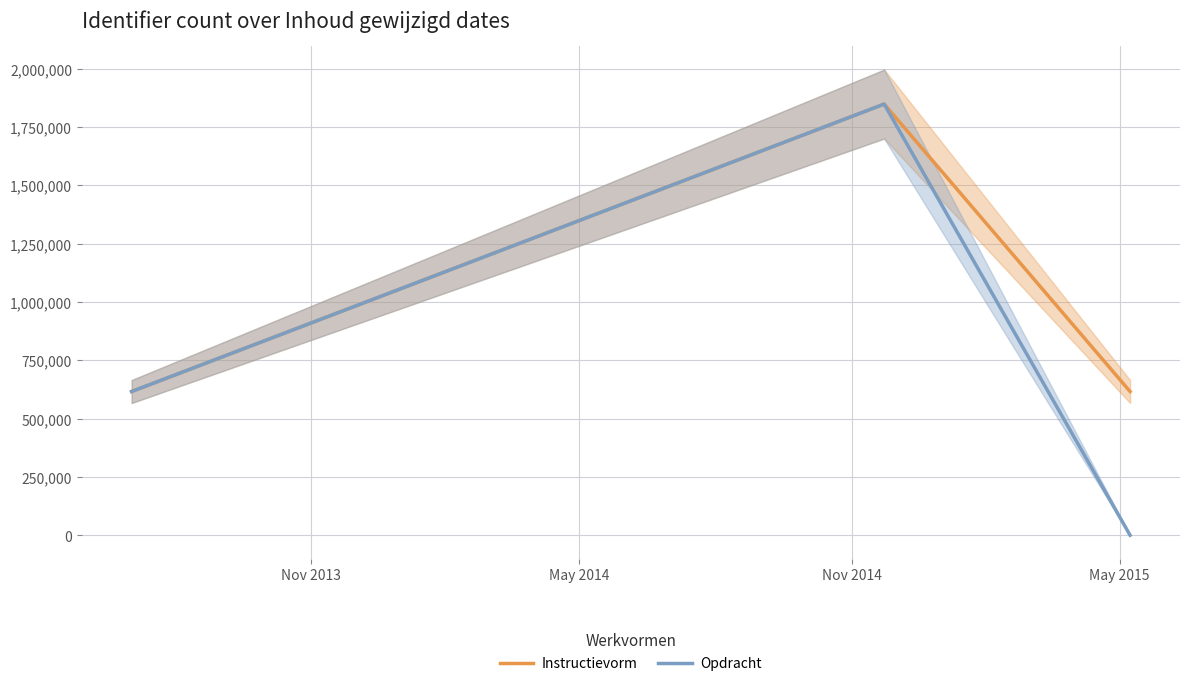

Rank the series by their maximum value, from lowest to highest.

Instructievorm, Opdracht